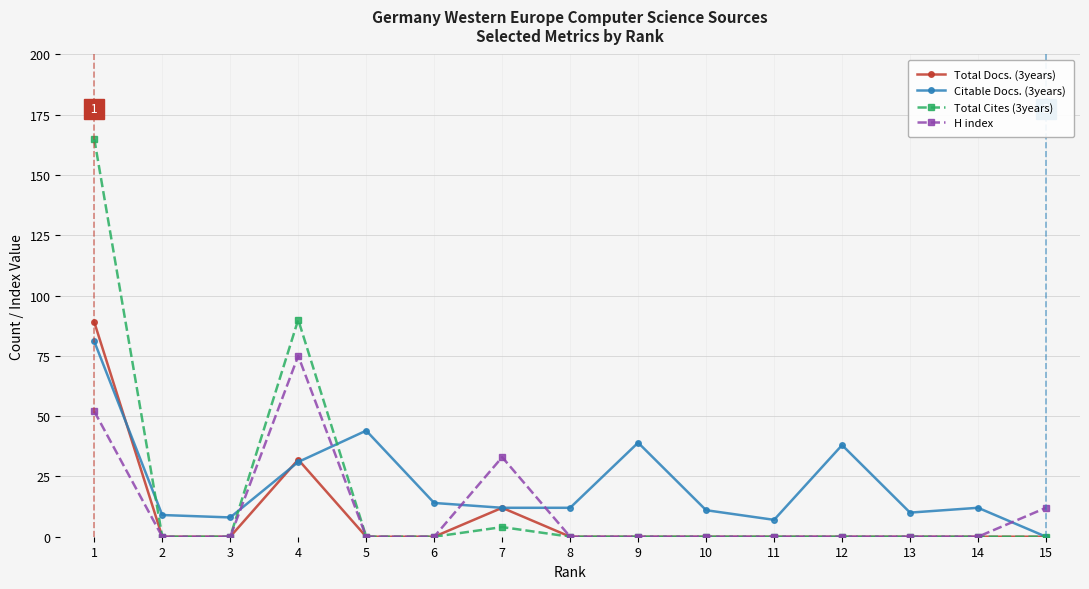

True or false: Total Cites (3years) has more than 0 points higher than both neighbors.

True